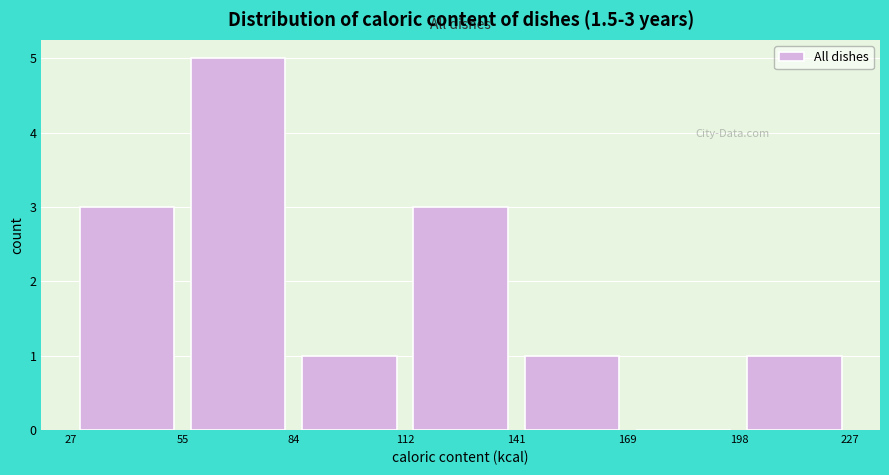

Over which range of the x-axis is the bar tallest?

55 to 84